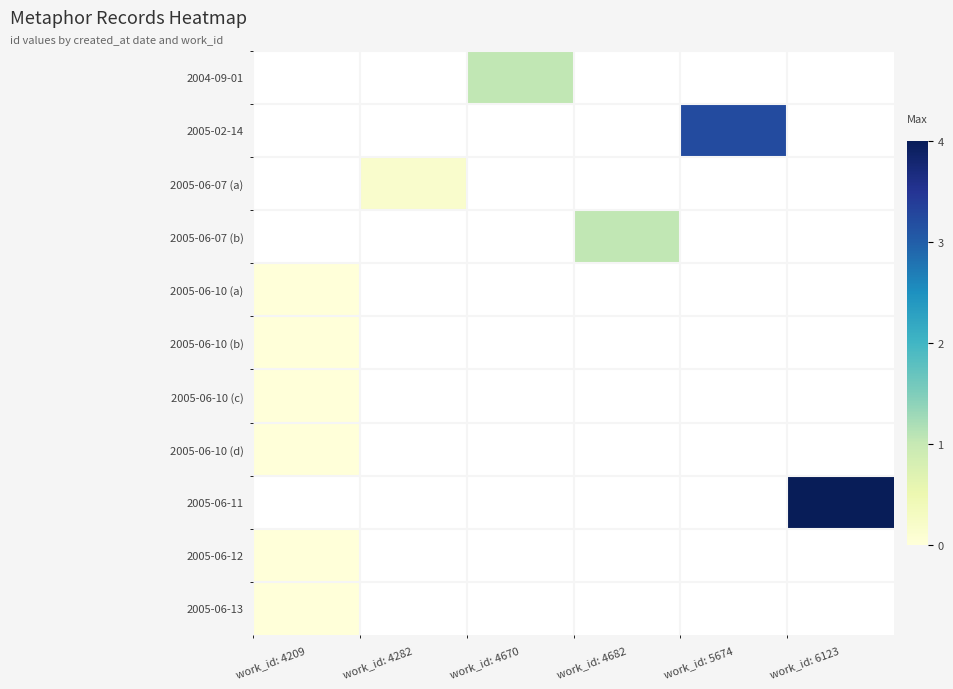

Count the number of categories in the chart.

6